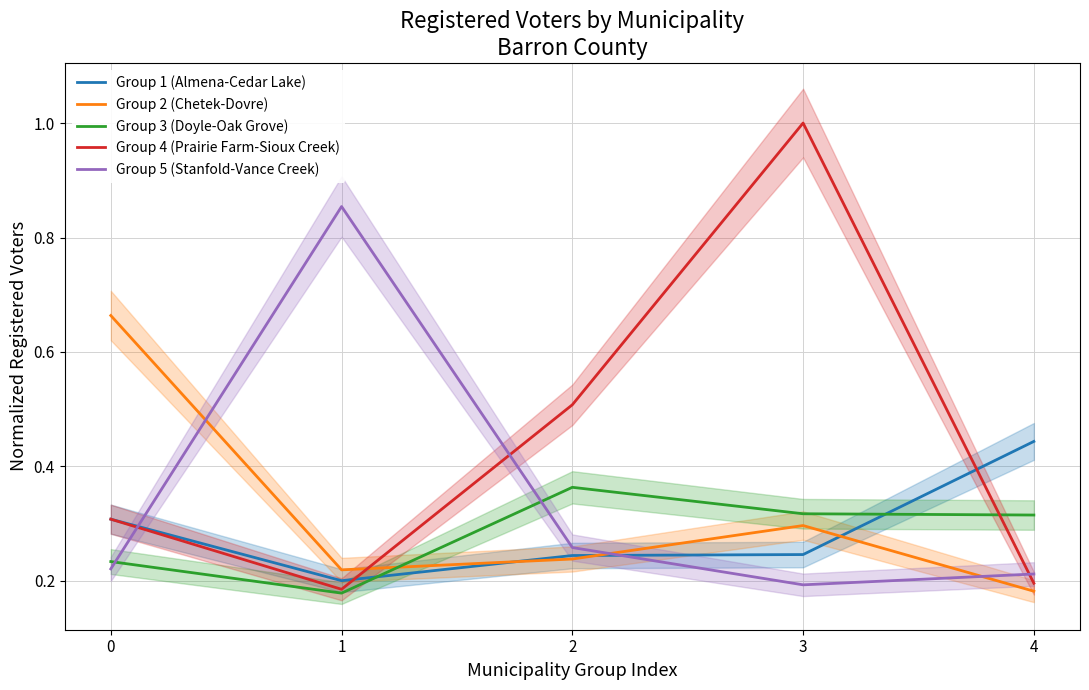

Where do Group 2 (Chetek-Dovre) and Group 3 (Doyle-Oak Grove) first cross each other?

1 and 2